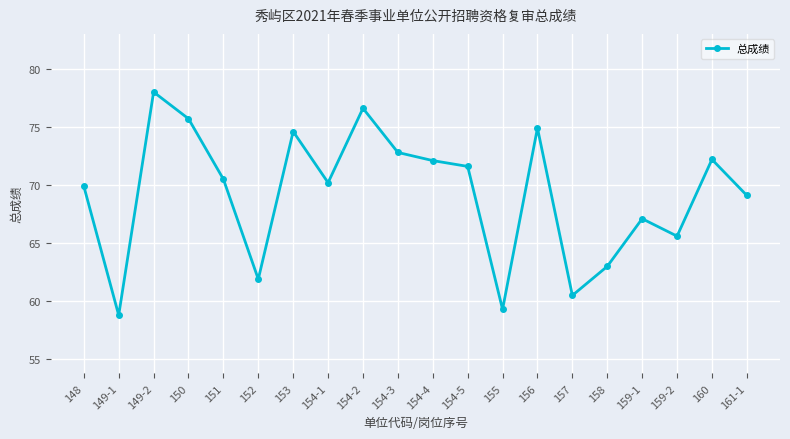

At which category does the chart reach its minimum across all series?

149-1